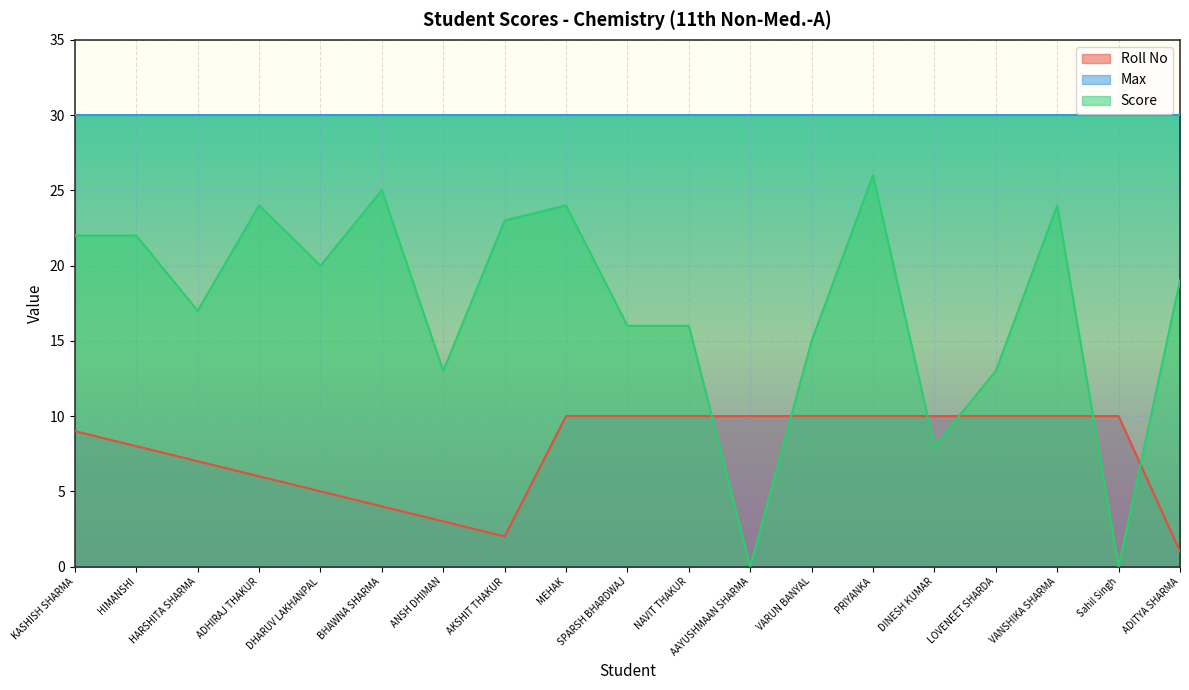

Is it true that Score equals 24 at ADHIRAJ THAKUR?

True